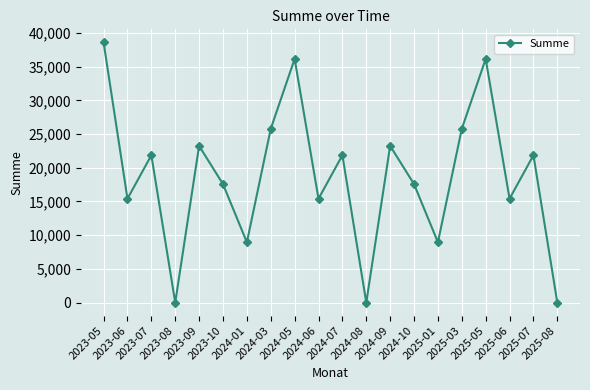

What is the label of the 6th point from the left?

2023-10